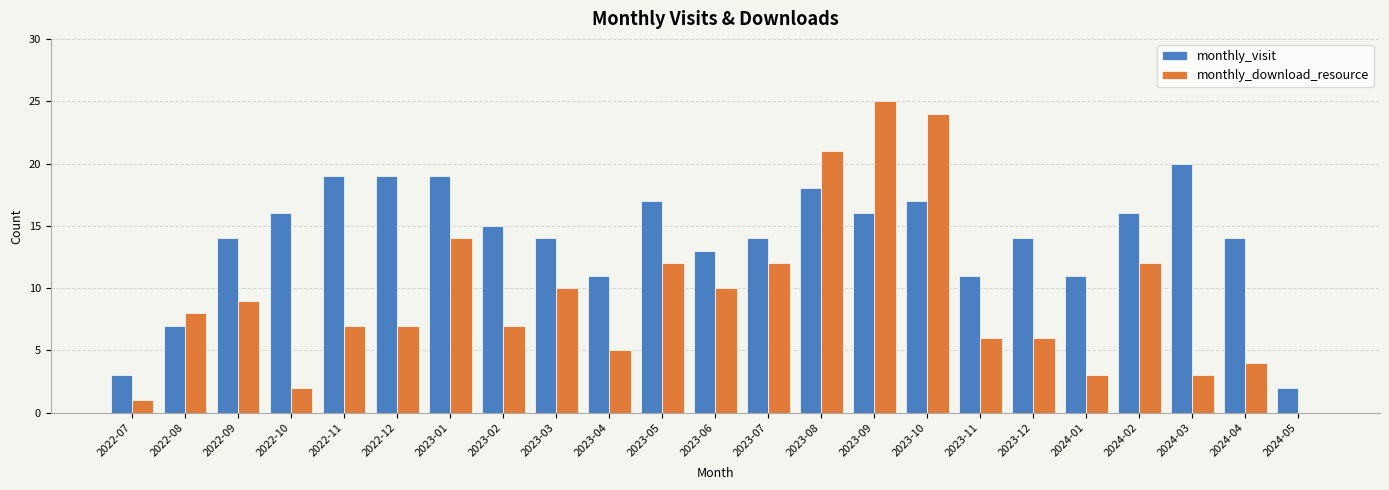

What is the total value across all series at 2023-03?

24